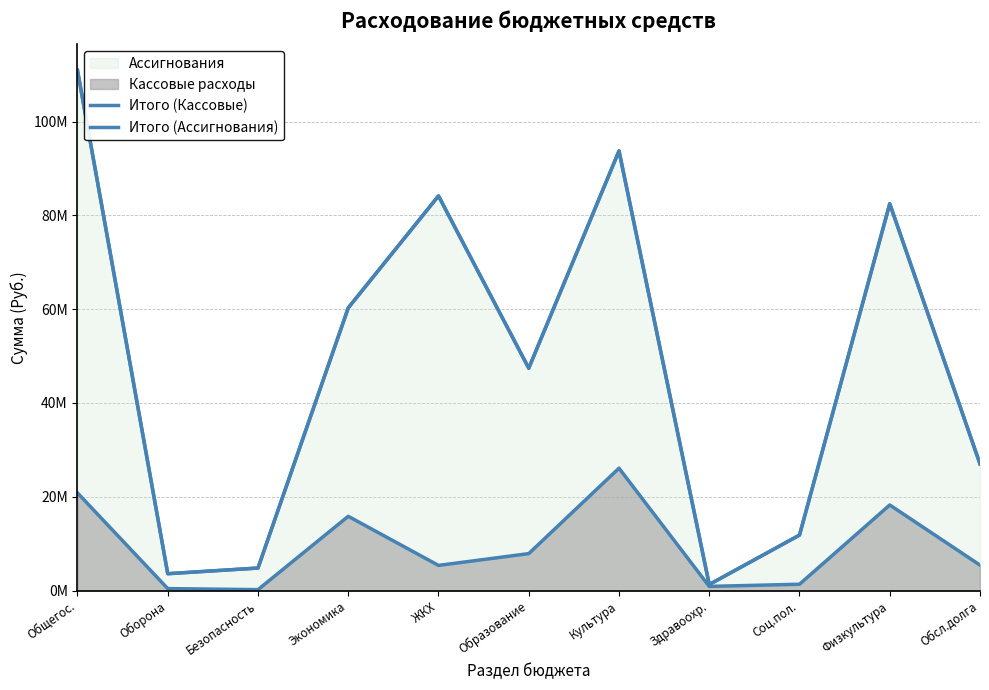

Which category has the lowest value in the Итого (Кассовые) series?

Безопасность